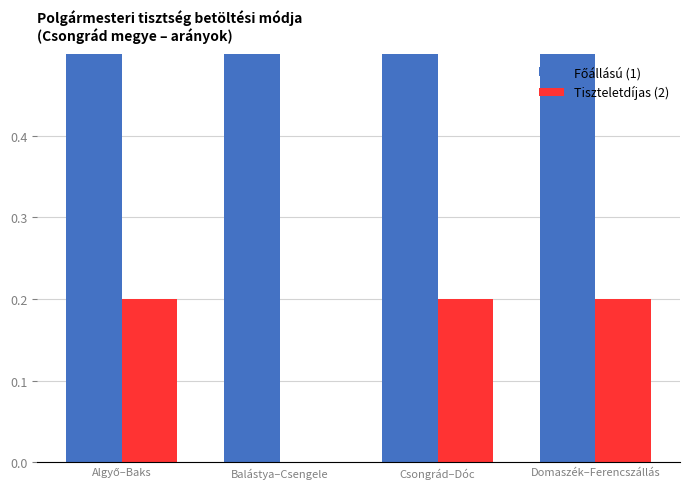

At how many categories does at least one series exceed 0?

4